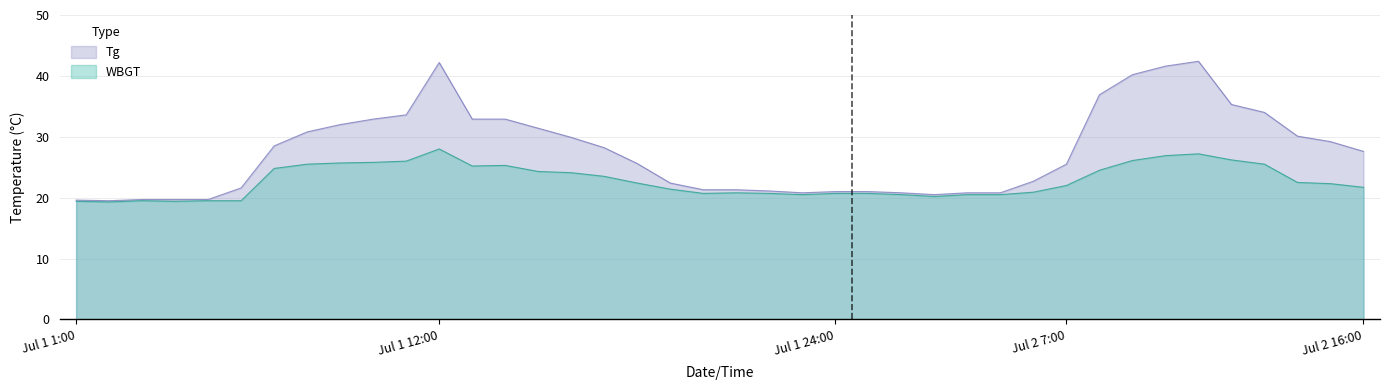

List the series in order of their overall mean, lowest first.

WBGT, Tg